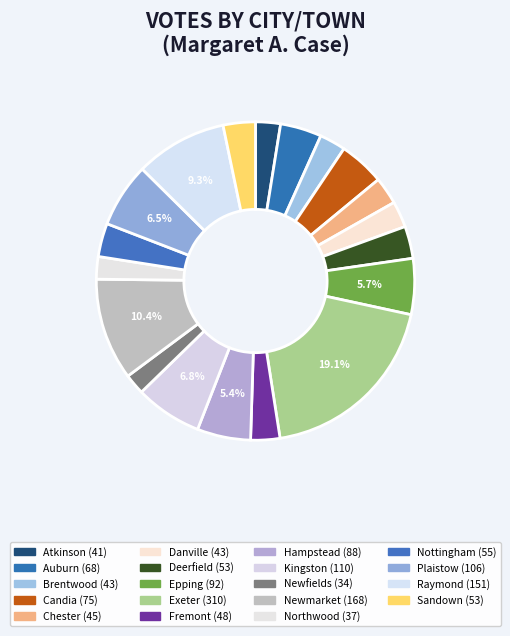

Is it true that Auburn is 1% of the pie?

False